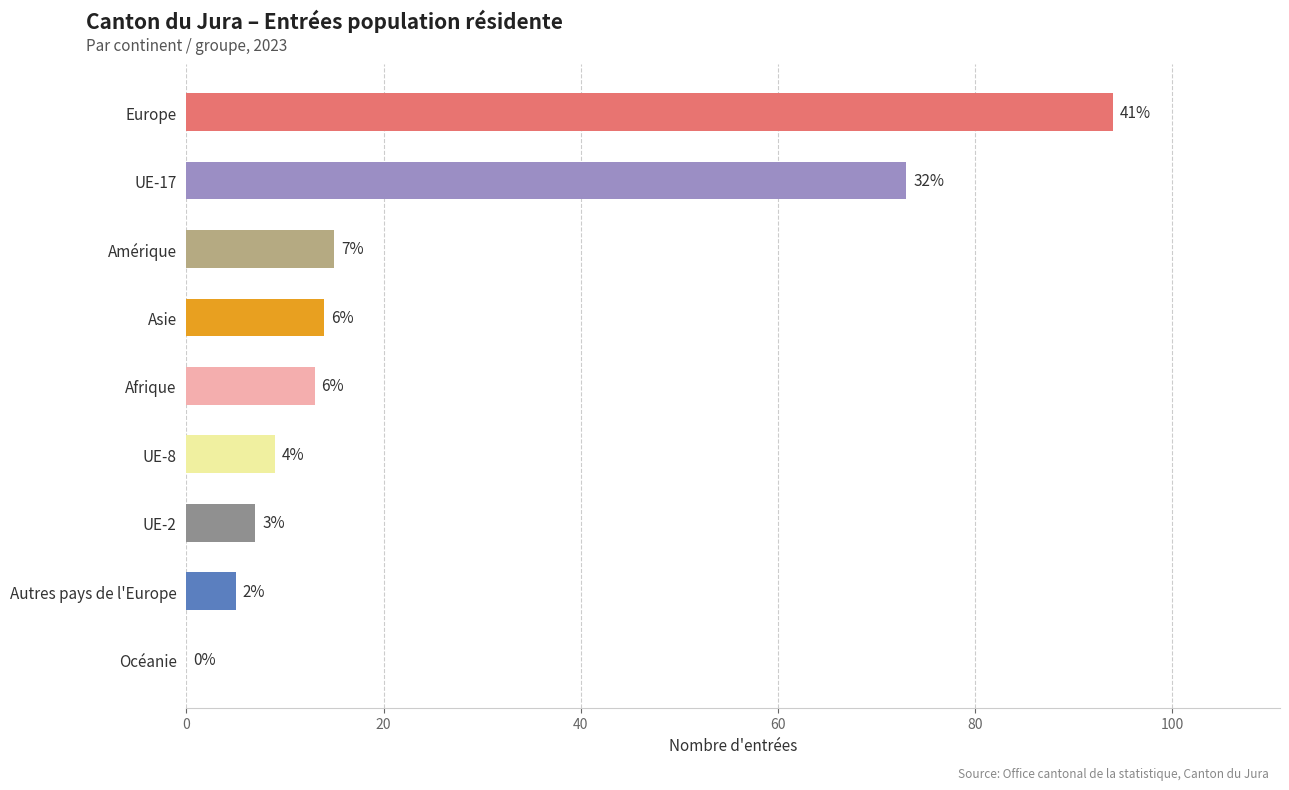

What is the greatest value displayed?

94